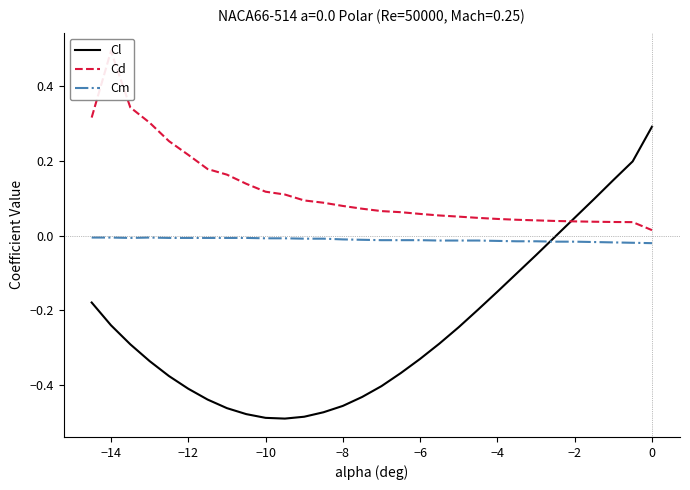

True or false: Cm and Cl cross at least once.

True